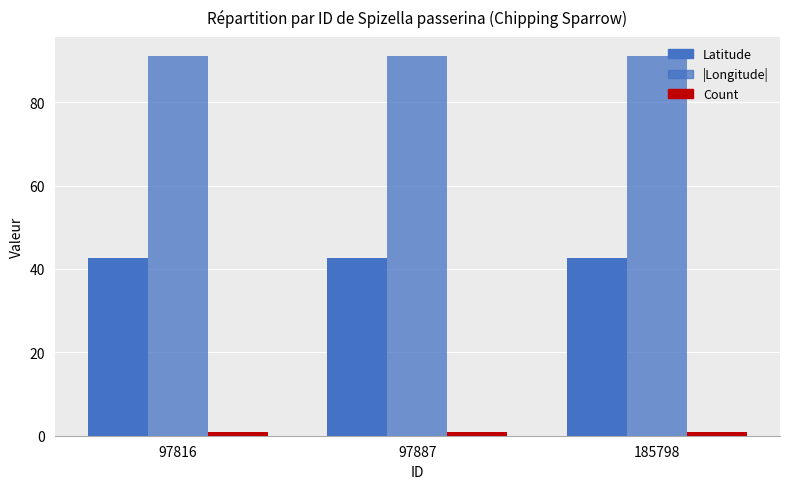

Reading left to right, list all the values displayed in this chart.

Latitude: 97816=42.6	97887=42.6	185798=42.6
|Longitude|: 97816=91.1	97887=91.1	185798=91.1
Count: 97816=1.0	97887=1.0	185798=1.0